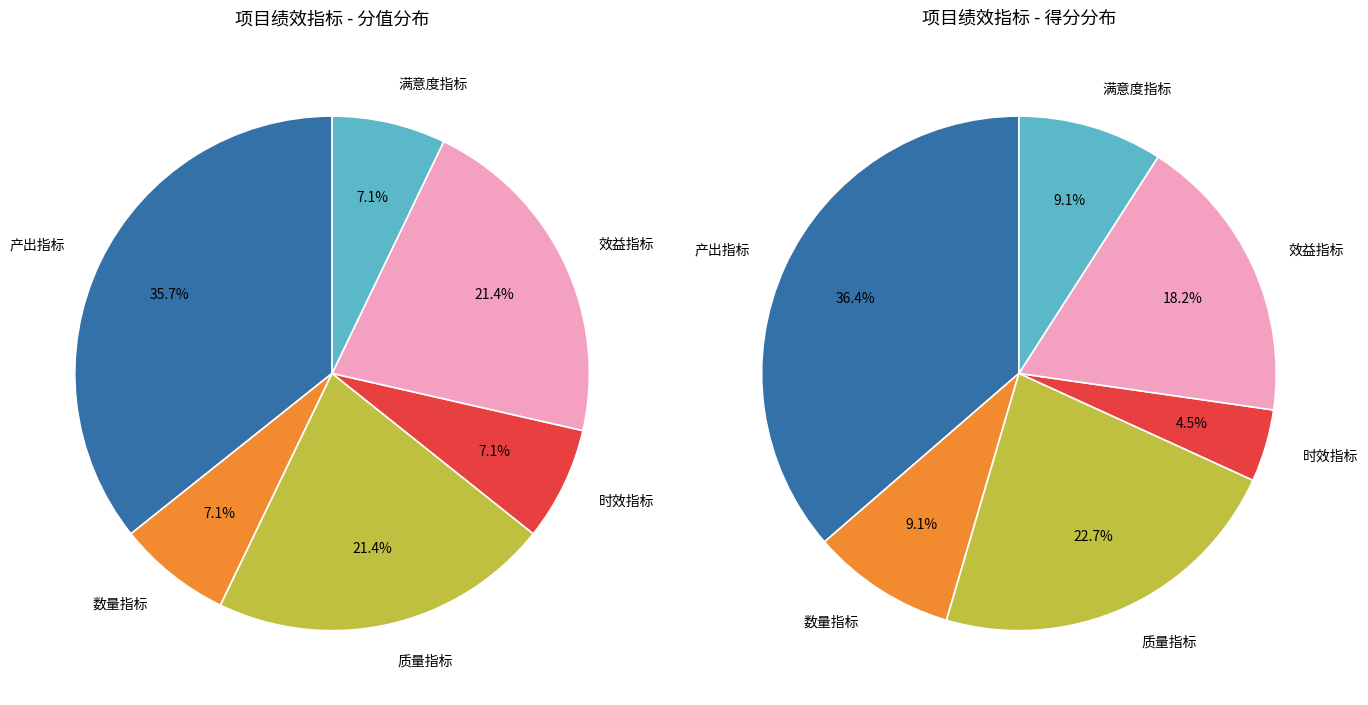

Does 产出指标 account for over 50% of the chart?

No